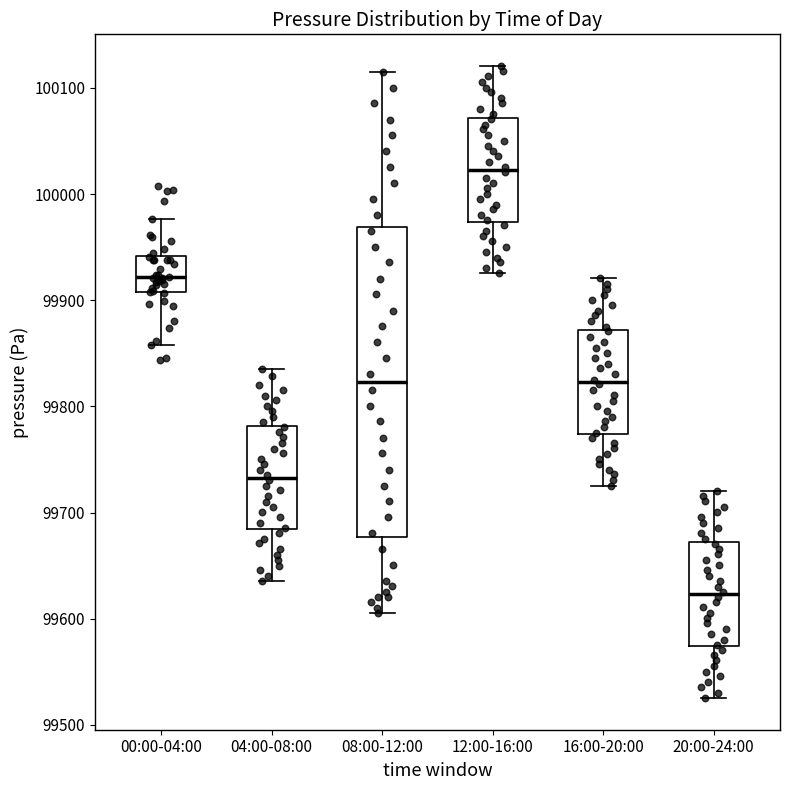

Reading left to right, read every box against the y-axis: the position of its median line, the range the box covers, and the ends of its whiskers. The values are not printed on the chart, so give them approximately, as read against the axis.

00:00-04:00: median 99920, box 99910 to 99940, whiskers 99860 to 99980
04:00-08:00: median 99730, box 99680 to 99780, whiskers 99640 to 99840
08:00-12:00: median 99820, box 99680 to 99970, whiskers 99610 to 100120
12:00-16:00: median 100020, box 99970 to 100070, whiskers 99930 to 100120
16:00-20:00: median 99820, box 99770 to 99870, whiskers 99730 to 99920
20:00-24:00: median 99620, box 99570 to 99670, whiskers 99530 to 99720